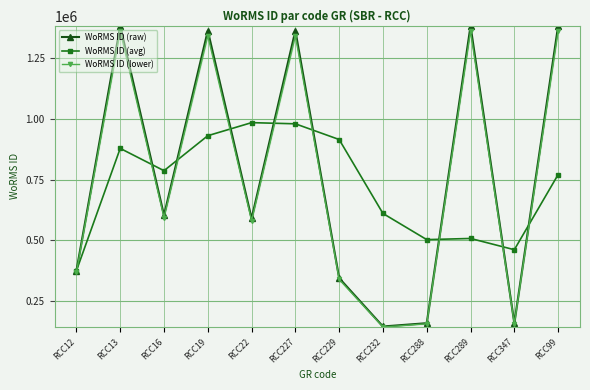

How many intersections are there between WoRMS ID (raw) and WoRMS ID (avg)?

8